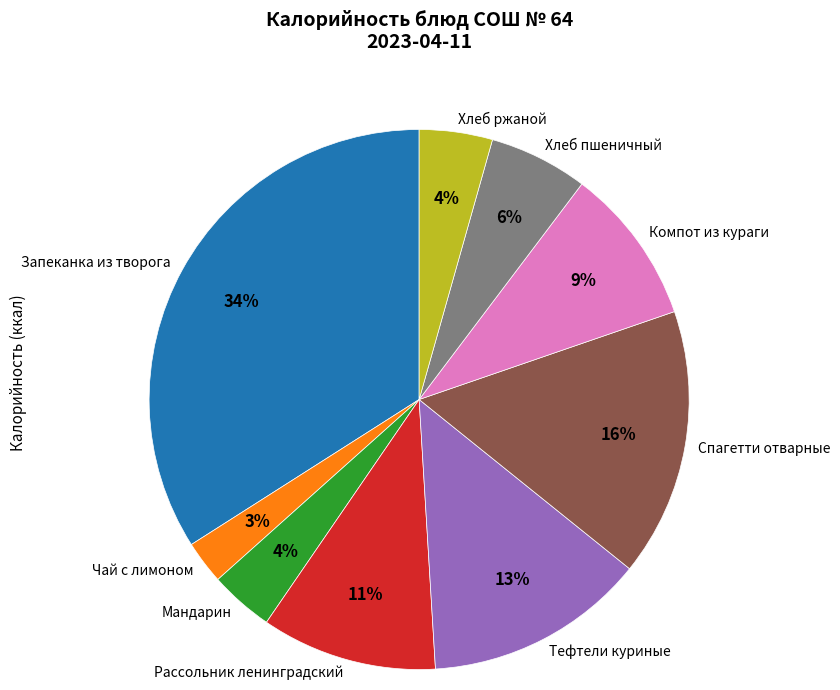

Is it true that Мандарин is 4% of the pie?

True